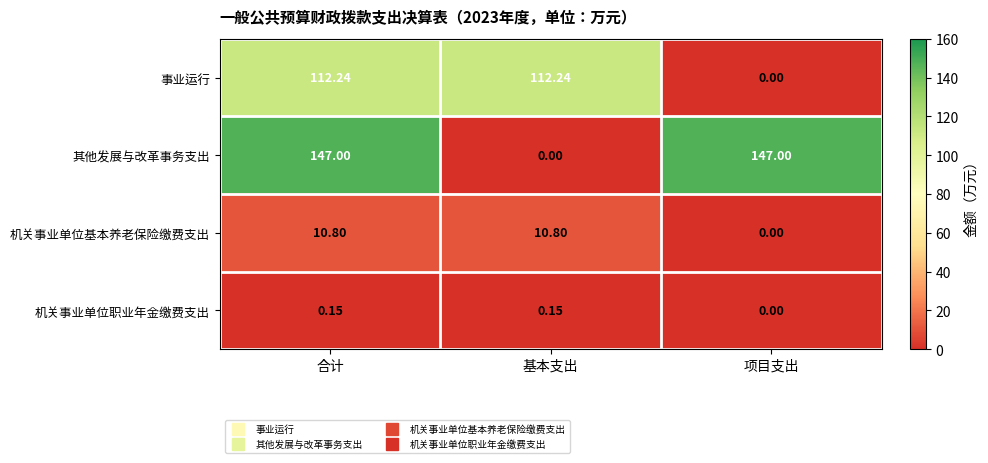

Which series changed the most between 基本支出 and 项目支出?

其他发展与改革事务支出